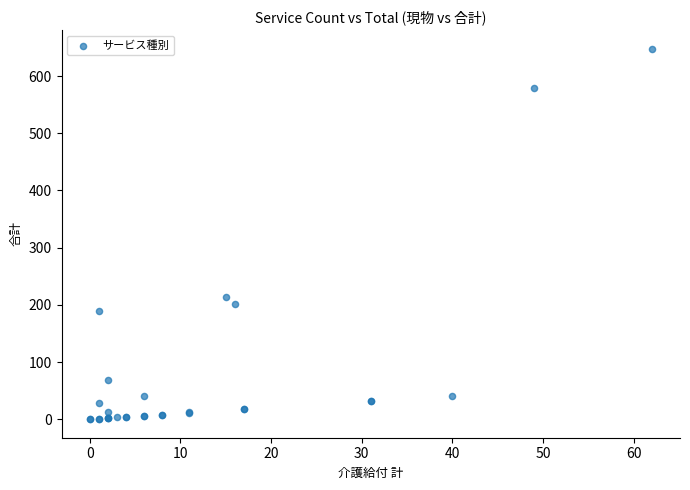

What Y value in the scatter plot is closest to 324?

213